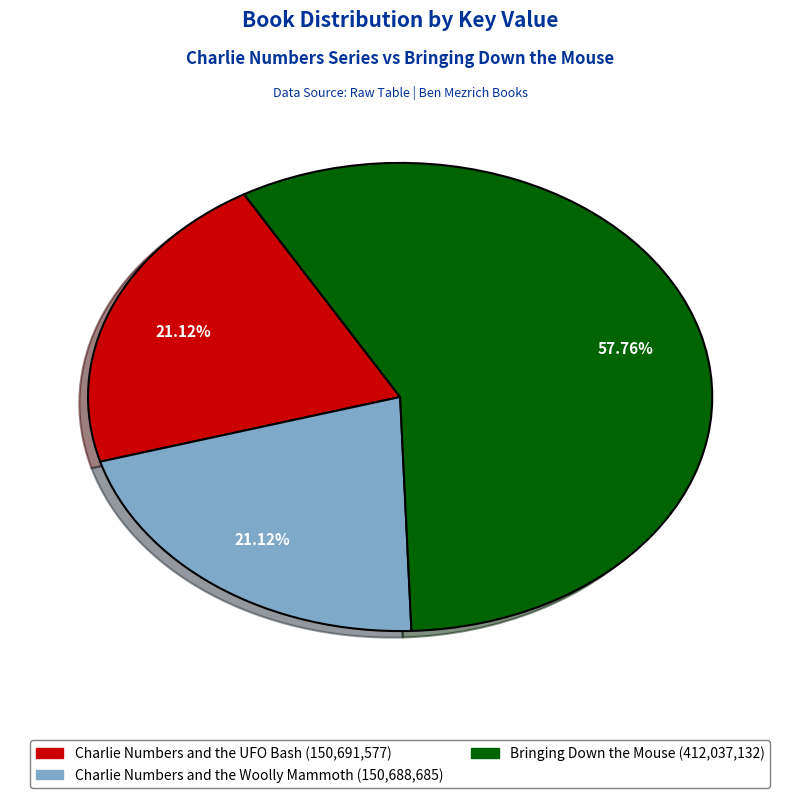

To the nearest percent, what percentage of the pie is Charlie Numbers and the Woolly Mammoth?

21%